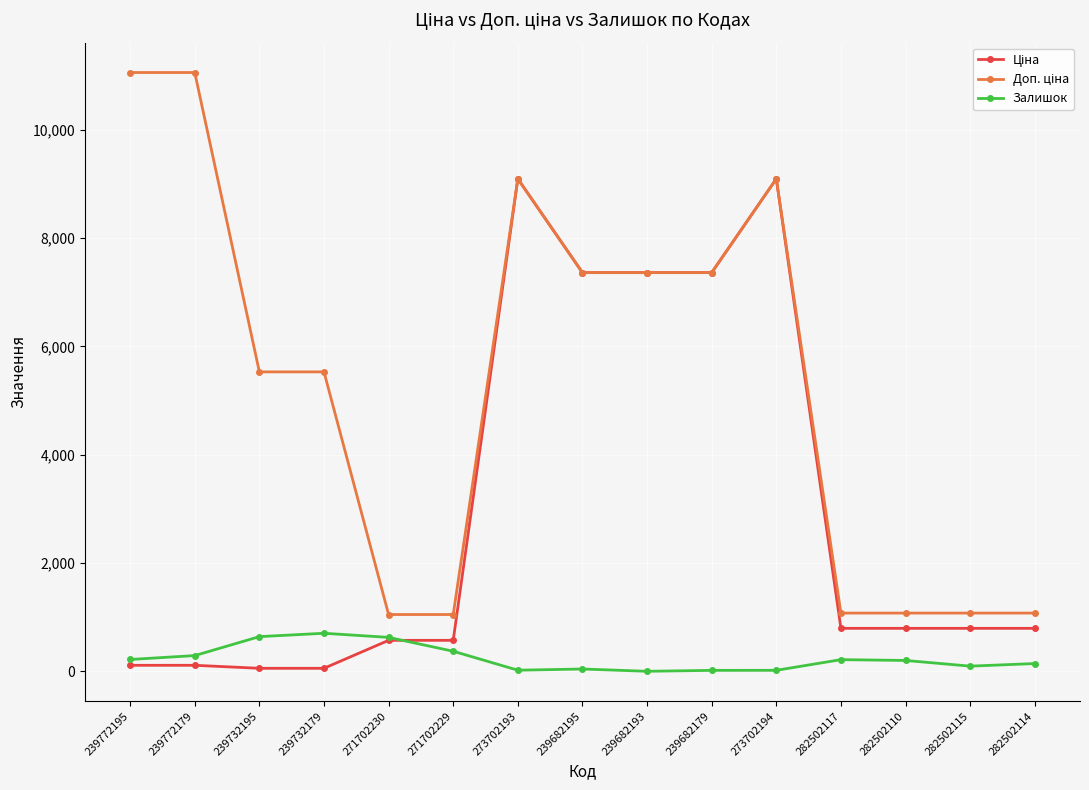

What is the label of the 2nd point from the right?

282502115